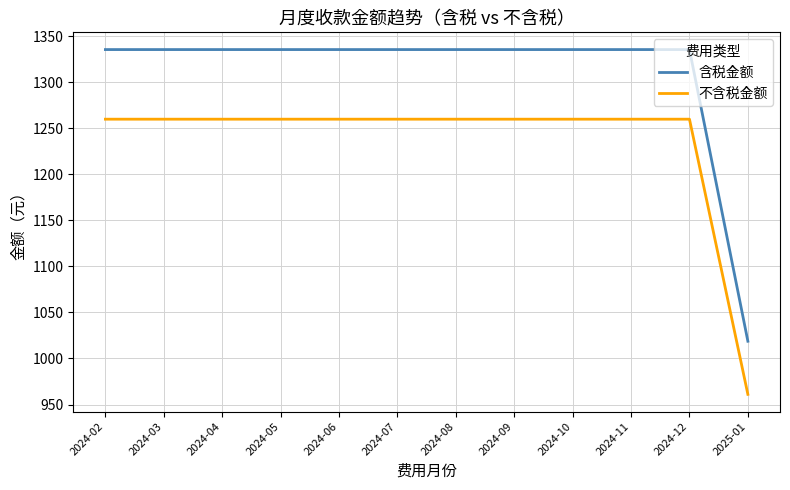

Rank the series by their maximum value, from lowest to highest.

不含税金额, 含税金额